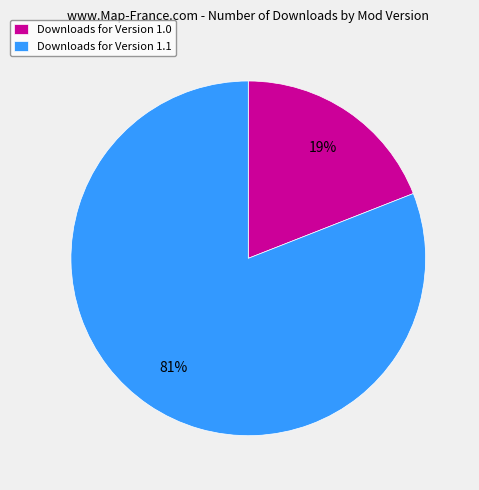

True or false: Downloads for Version 1.1 accounts for 81% of the total.

True